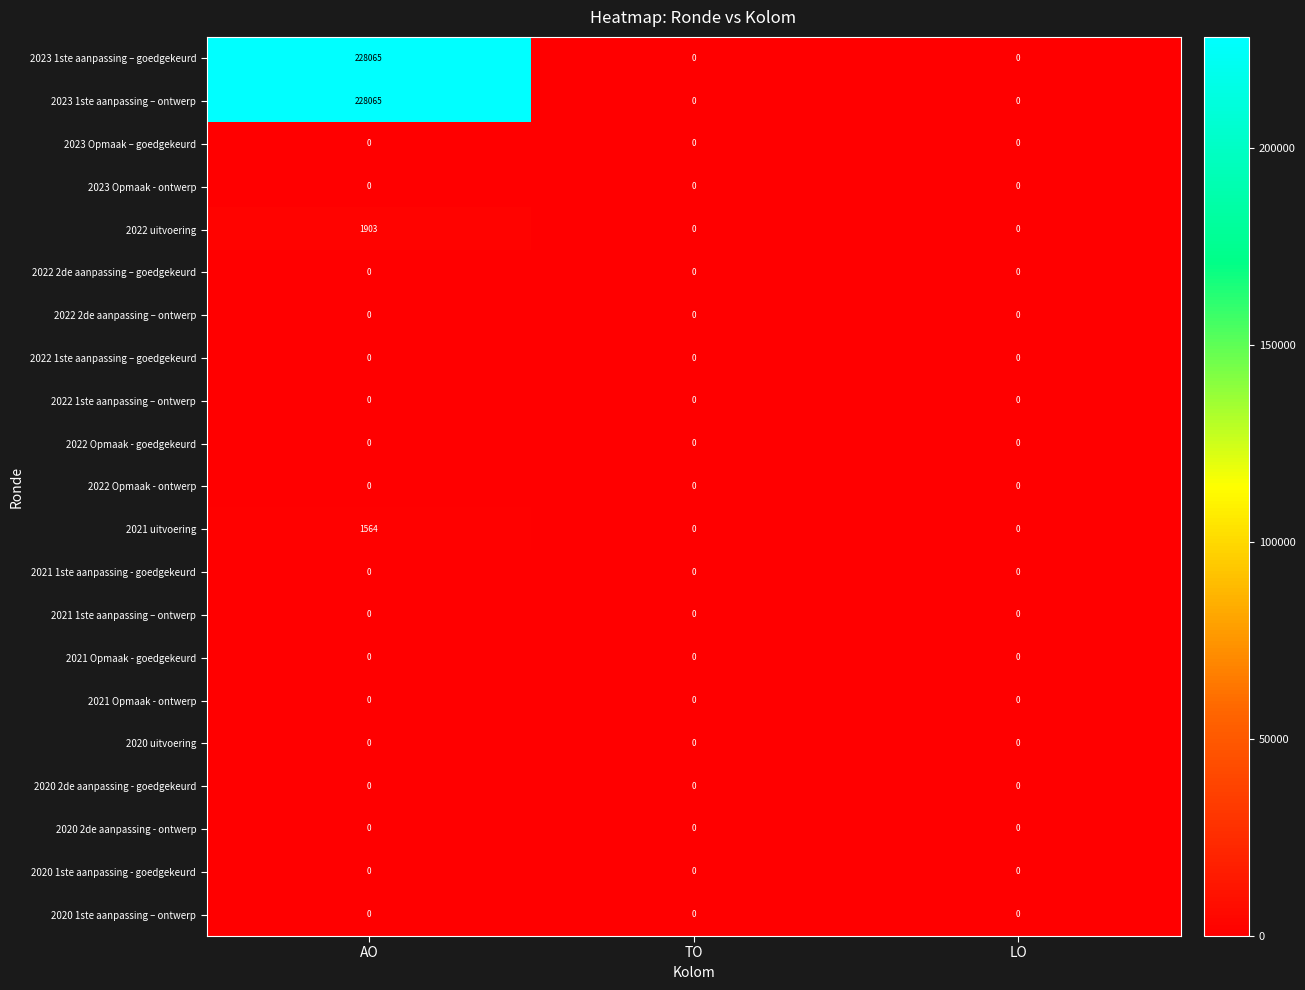

What is the total value across all series at AO?

459597